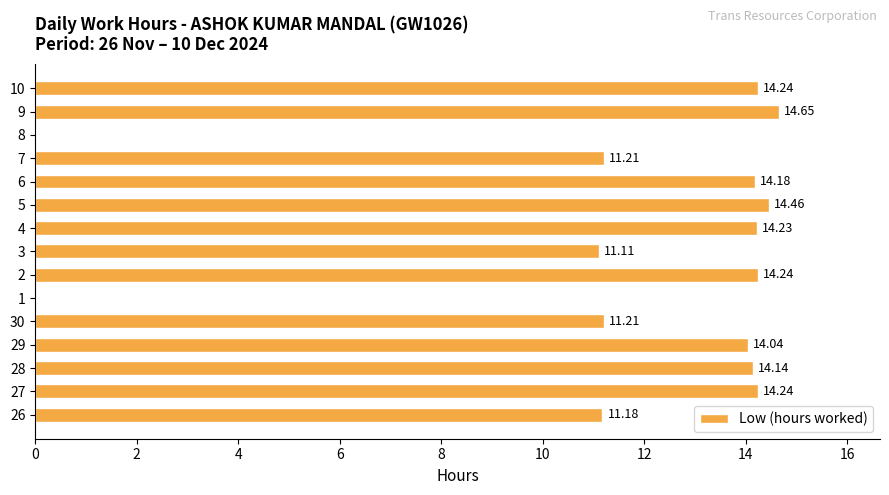

Where is the data nearest to the value 7?

3